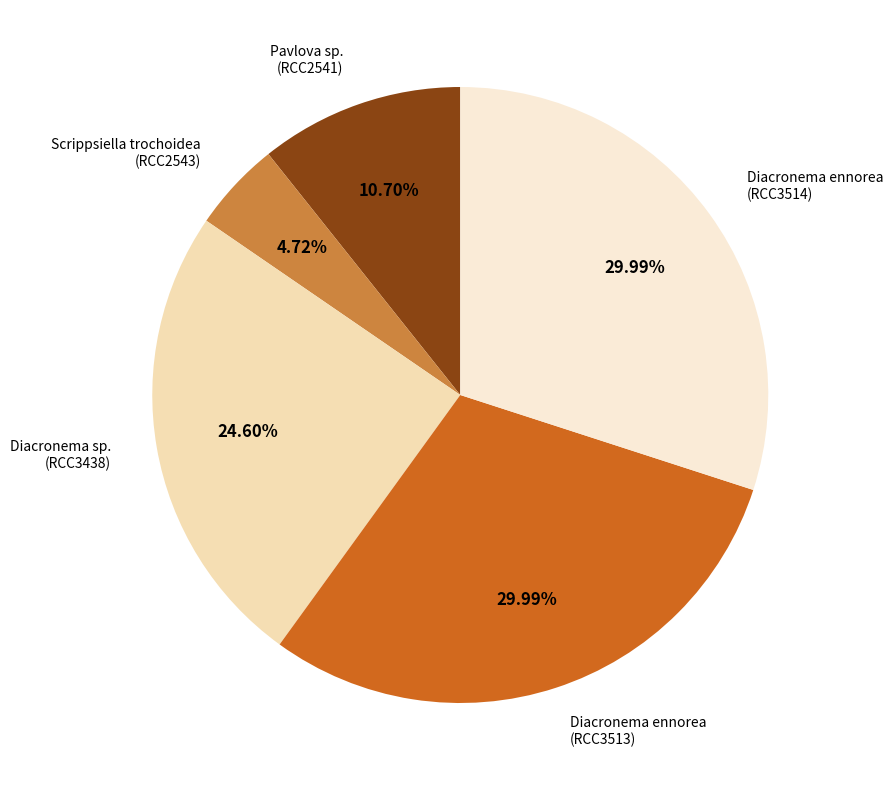

What is the ratio of the value at Diacronema ennorea (RCC3514) to the value at Pavlova sp. (RCC2541)?

2.8